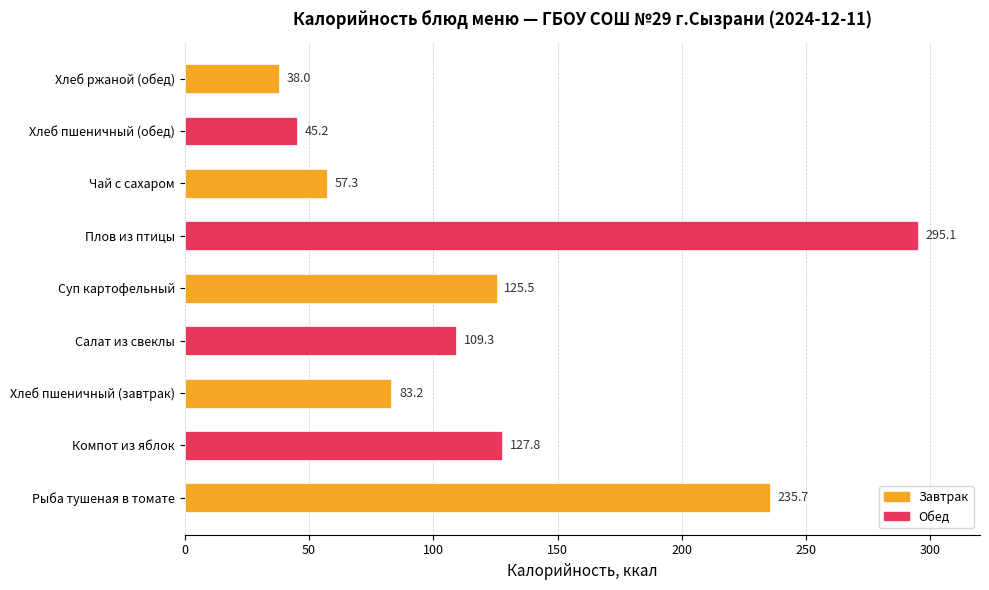

Reading top to bottom, extract all data points from this chart.

38.0	45.2	57.3	295.1	125.5	109.3	83.2	127.8	235.7